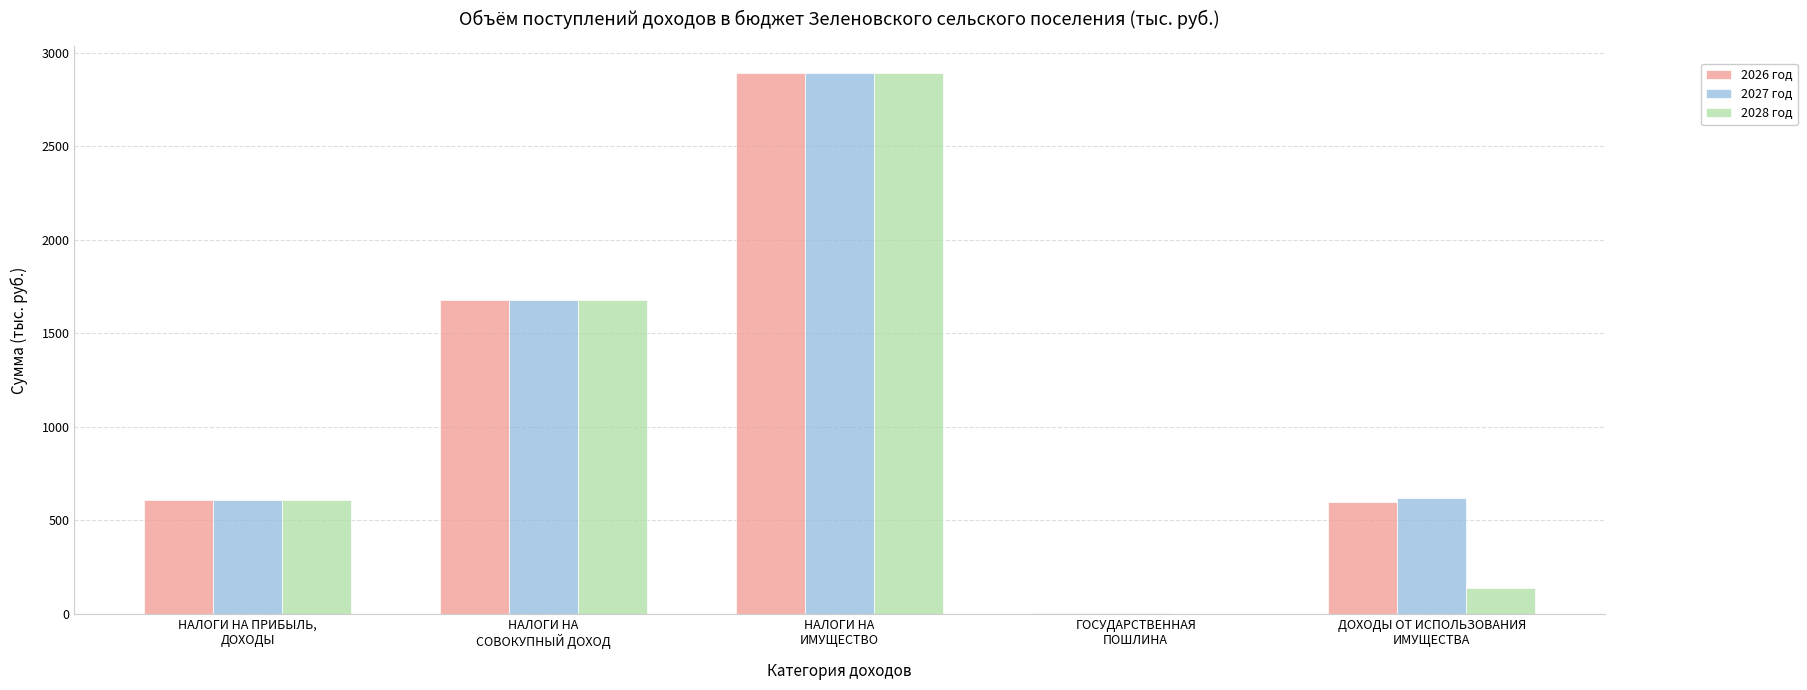

What value does the 2028 год series have at ДОХОДЫ ОТ ИСПОЛЬЗОВАНИЯ
ИМУЩЕСТВА?

137.9